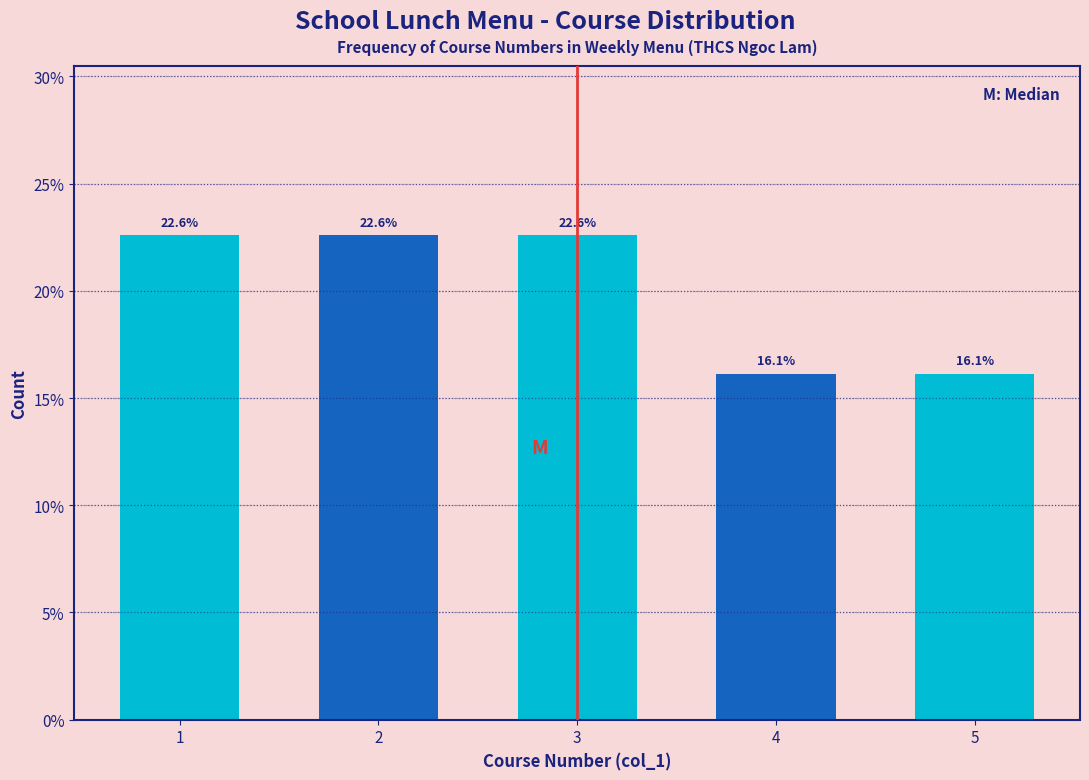

Reading left to right, list all the values displayed in this chart.

22.6	22.6	22.6	16.1	16.1